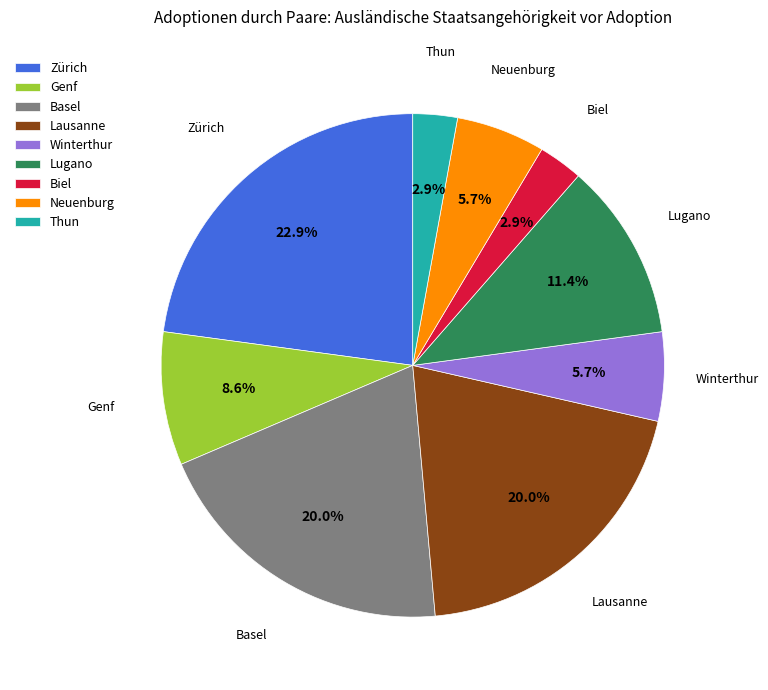

Is it true that Thun is 3% of the pie?

True